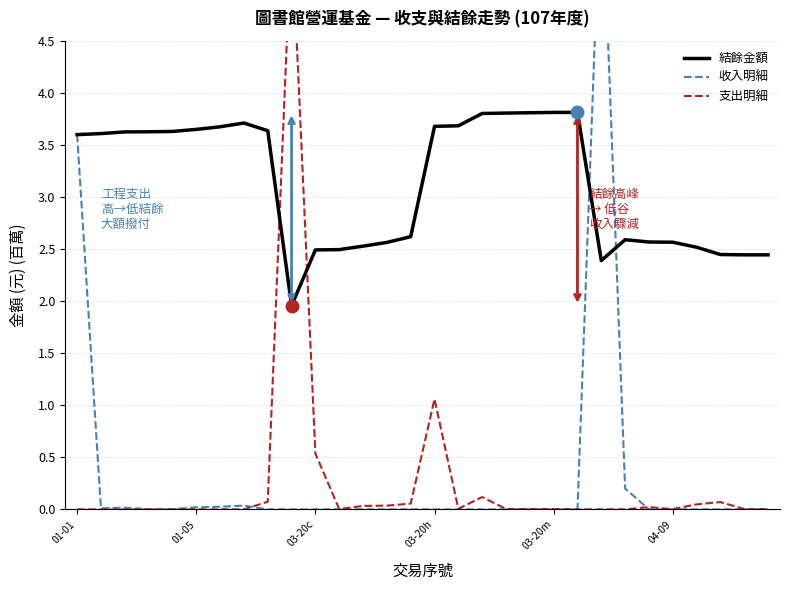

What is the difference between the maximum and second lowest values in the 支出明細 series?

5.6